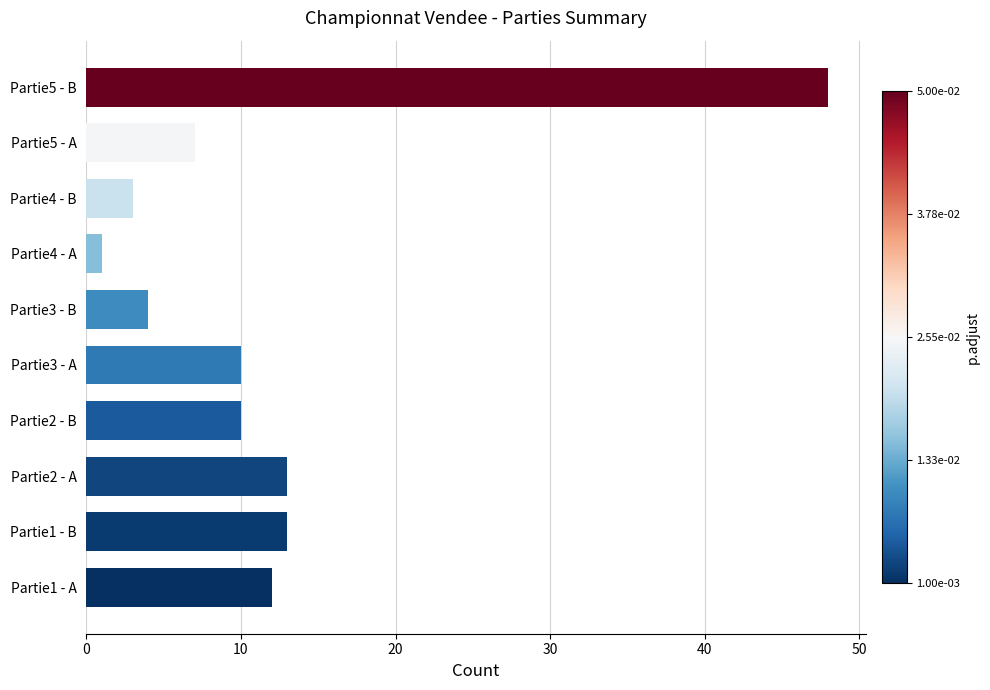

The value at Partie2 - A is 4. True or false?

False